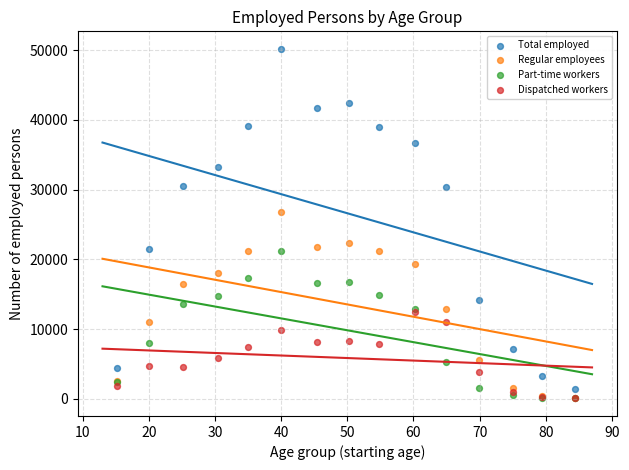

What are all the series names shown in the legend?

Total employed, Regular employees, Part-time workers, Dispatched workers